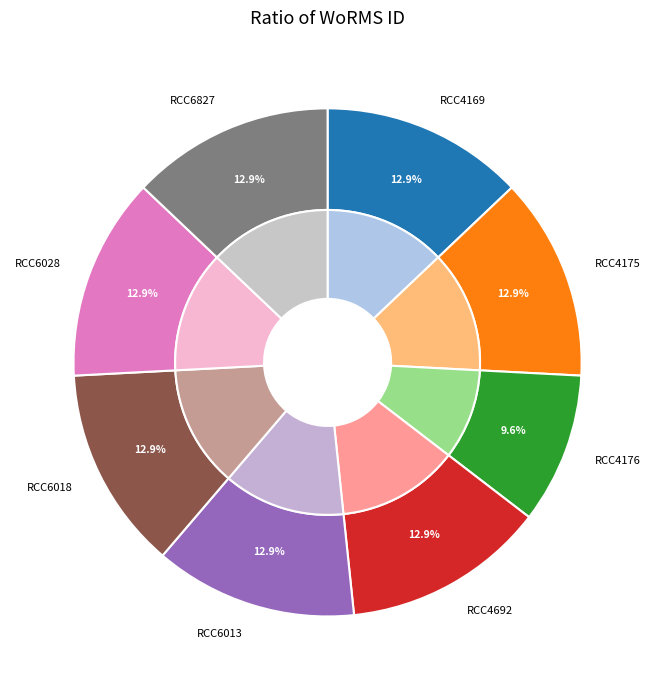

To the nearest percent, what is the combined percentage of RCC6028 and RCC4692?

26%